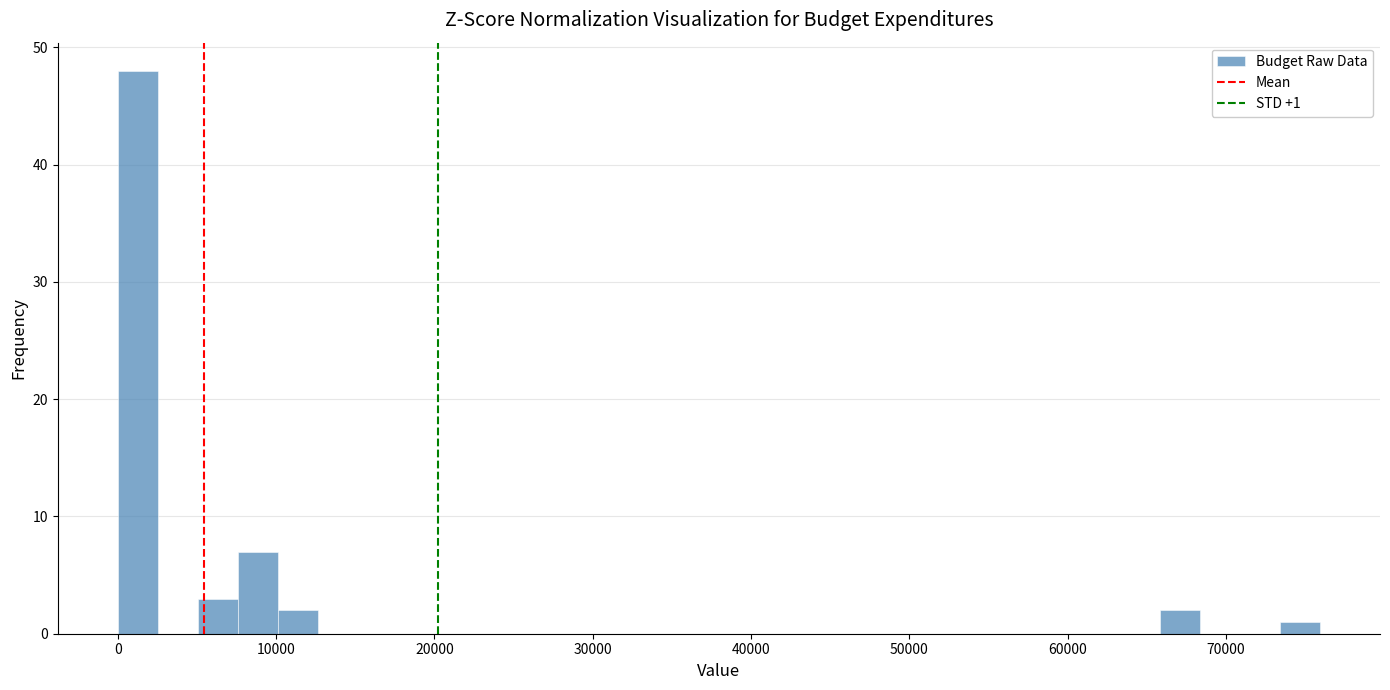

Read against the x-axis, roughly where is the centre of the tallest bar?

1000